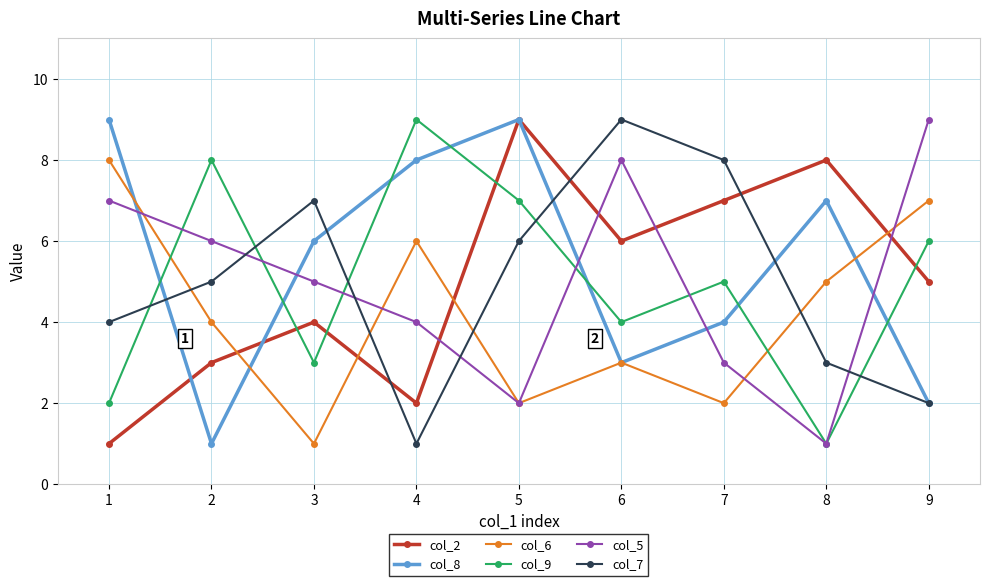

Is the value of col_6 at 7 greater than the value of col_7 at 7?

No